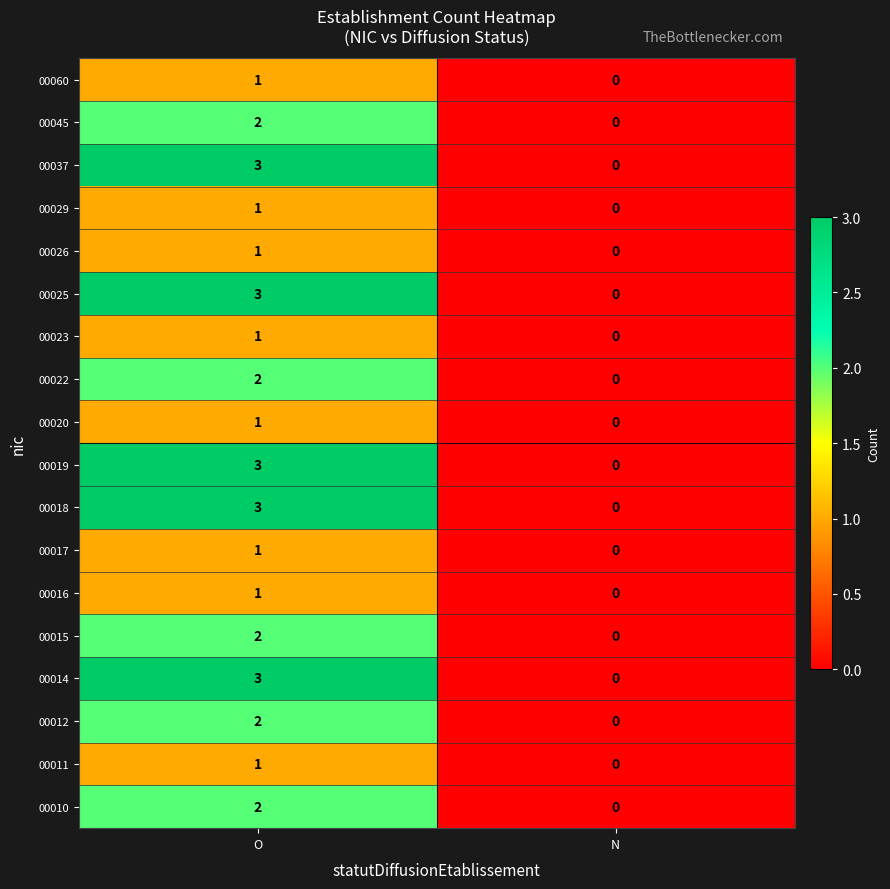

What is the sum of the 00014 values at N and O?

3